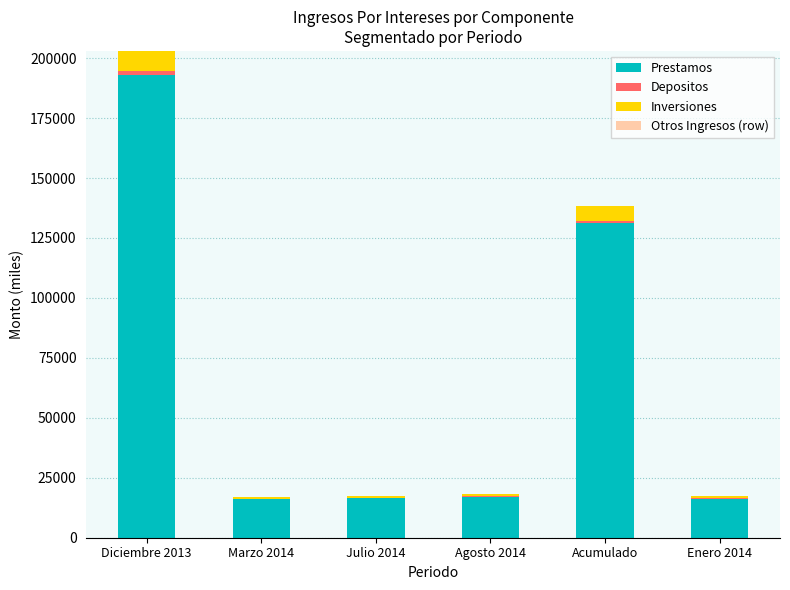

What is the sum of all Prestamos values?

390243.9